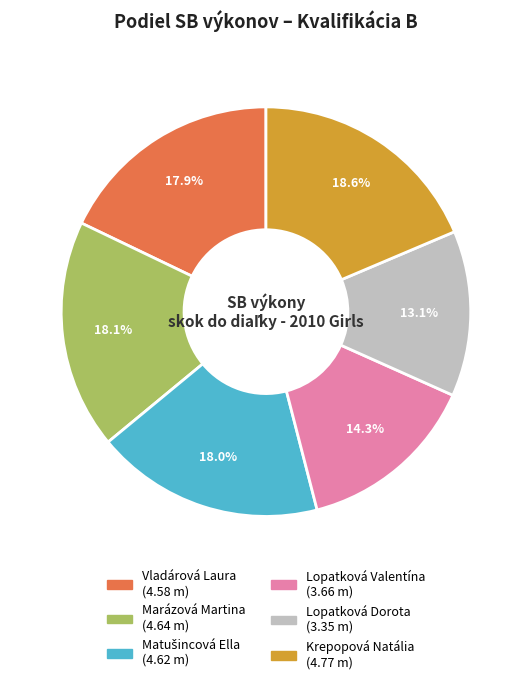

Does any single category account for the majority?

No